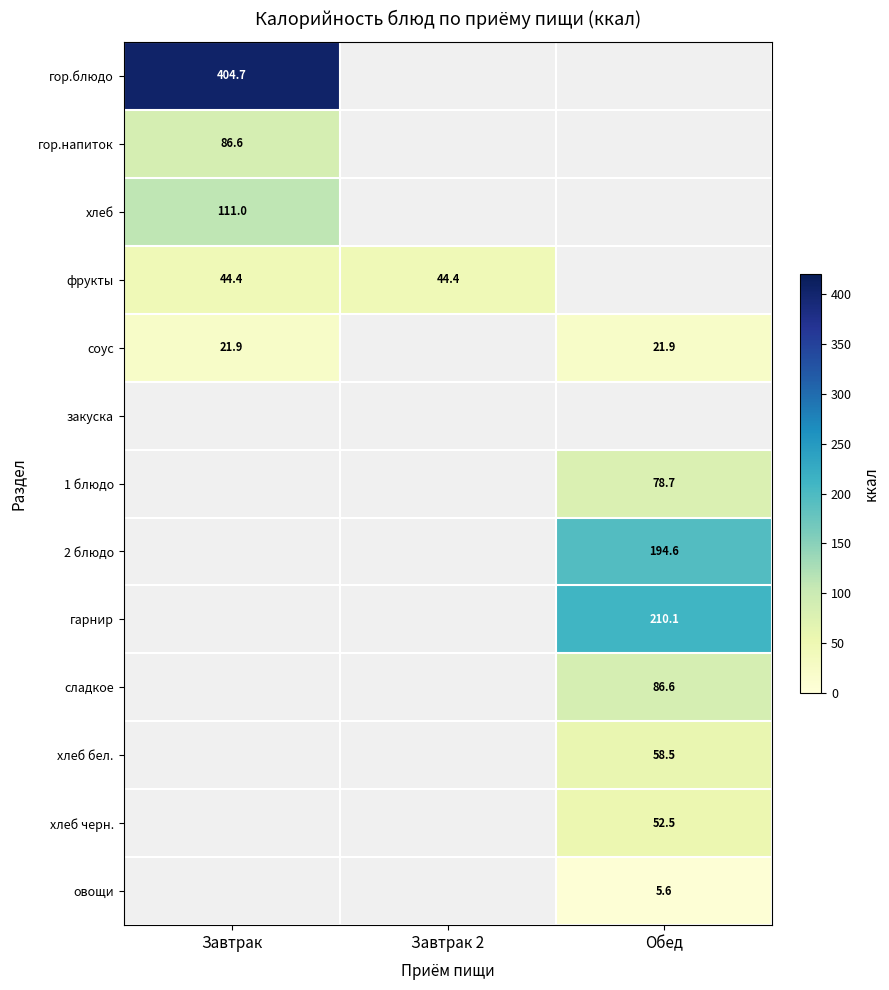

The сладкое series shows 41.9 at Обед. True or false?

False